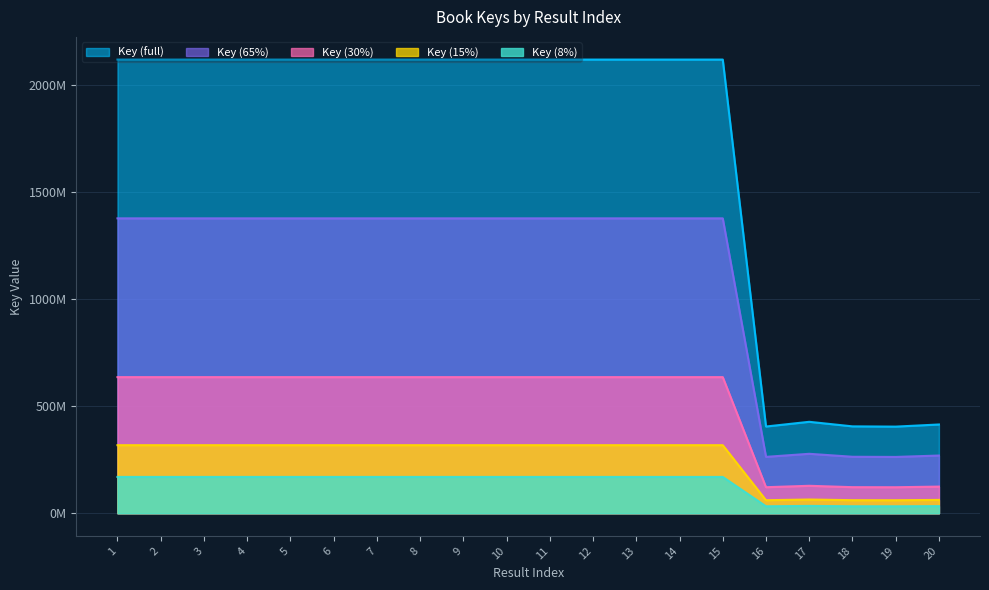

Where is the first local maximum?

2